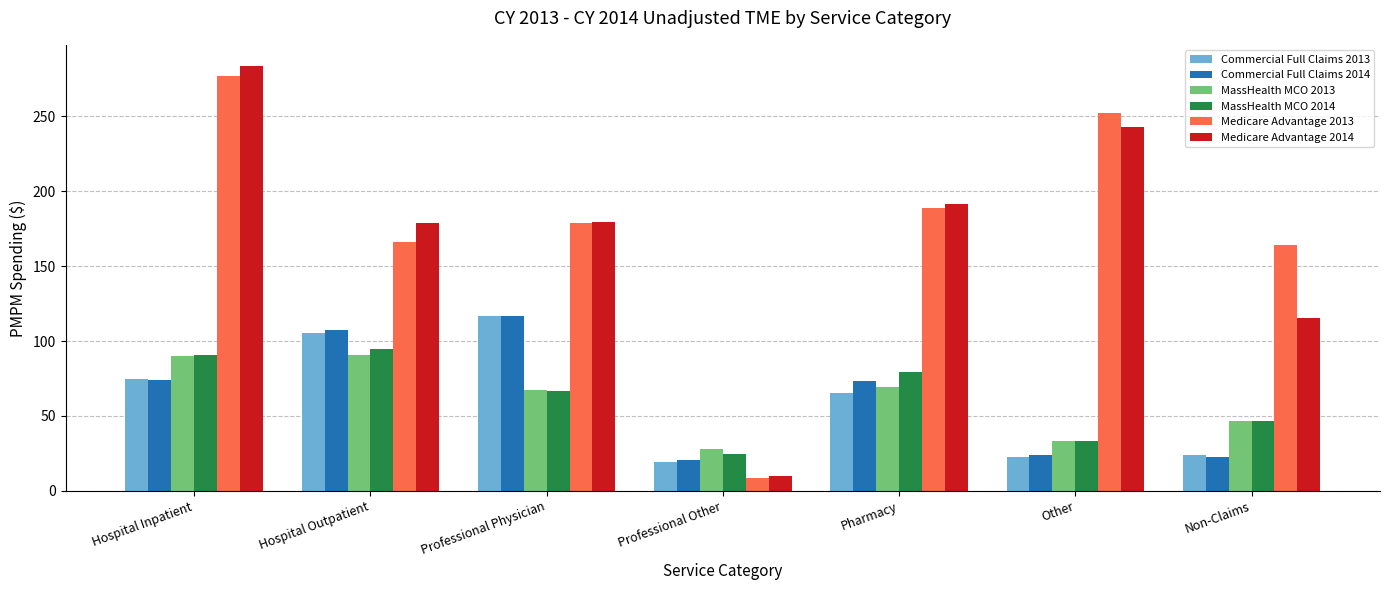

True or false: Commercial Full Claims 2013 has a value of 36.1 at Non-Claims.

False